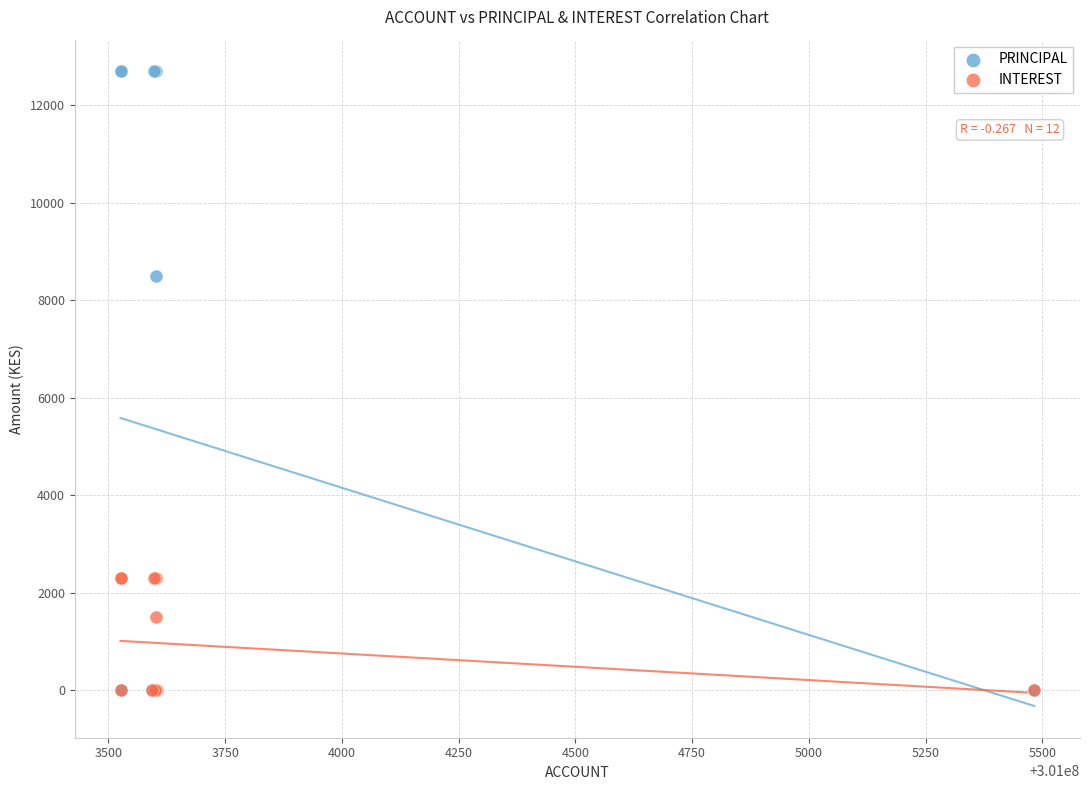

What are all the series names shown in the legend?

PRINCIPAL, INTEREST